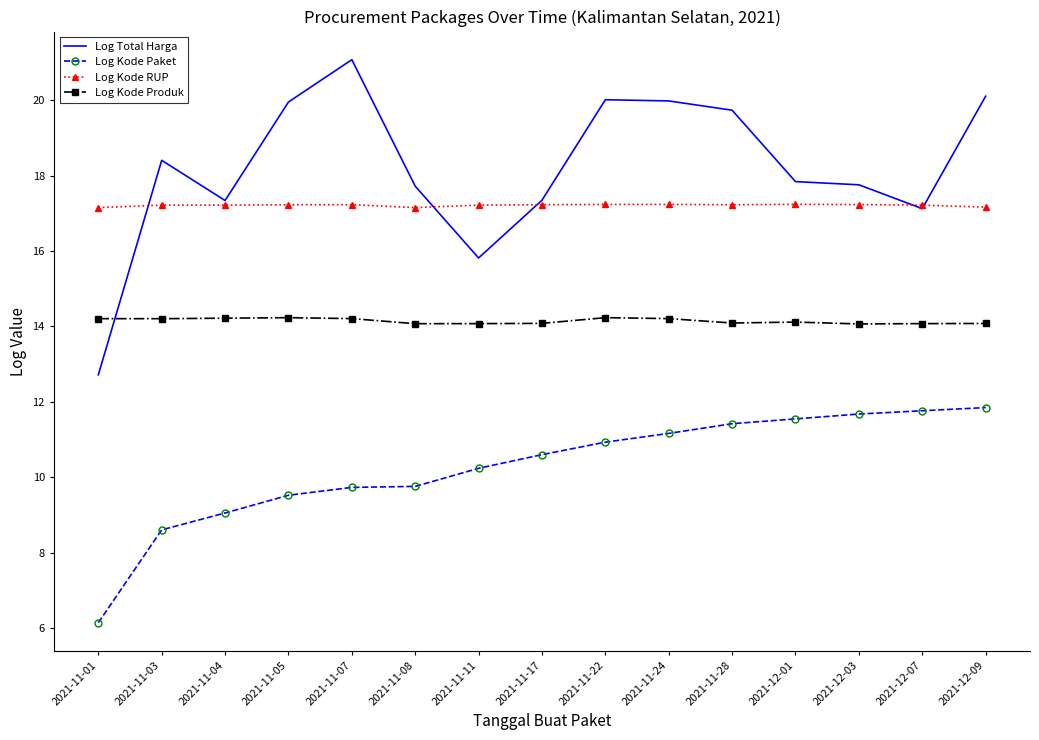

What position from the right is 2021-12-09?

1